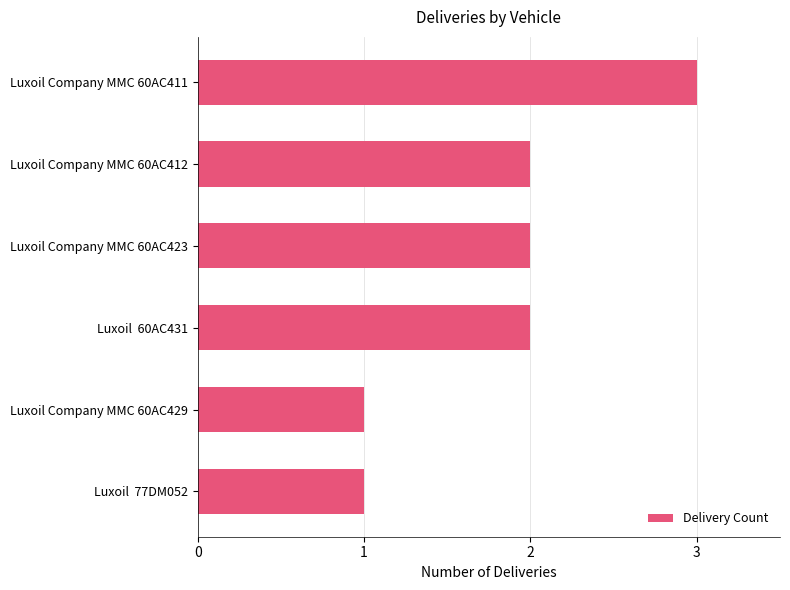

The value at Luxoil Company MMC 60AC429 is 1. True or false?

True